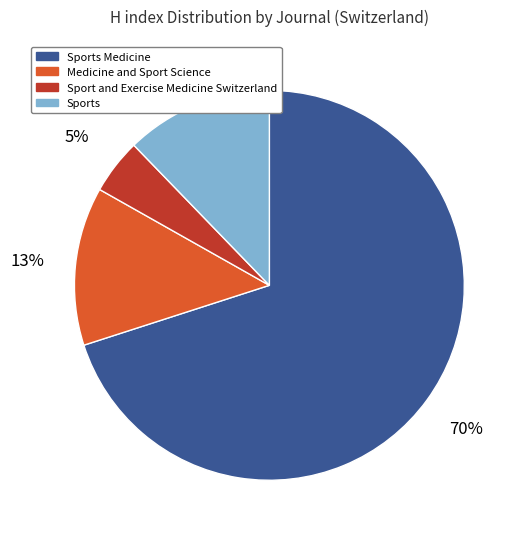

Is there any slice that represents more than half of the pie?

Yes